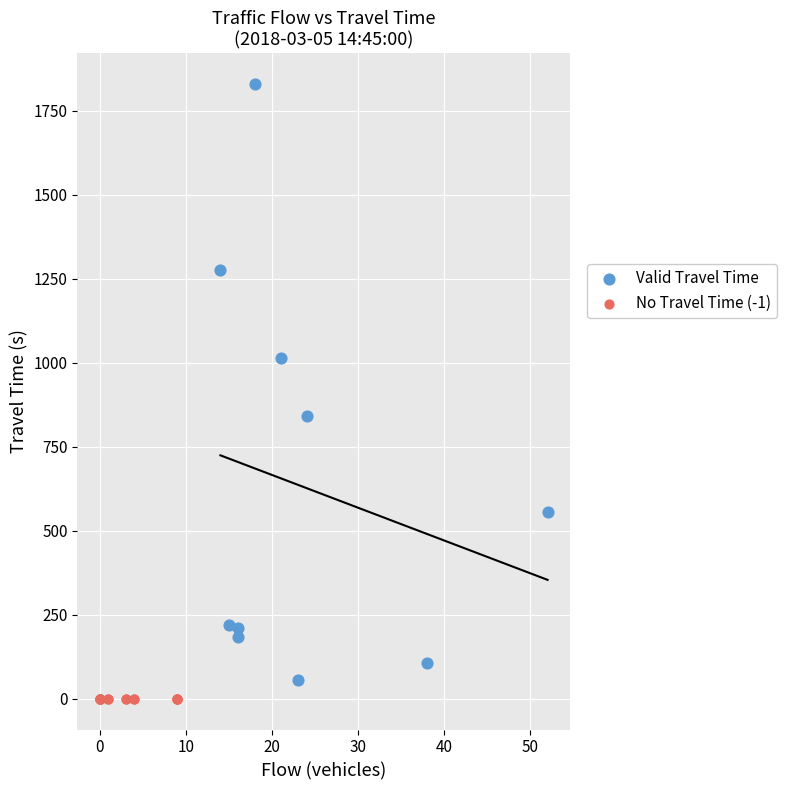

Which series contains the highest Y value?

Valid Travel Time